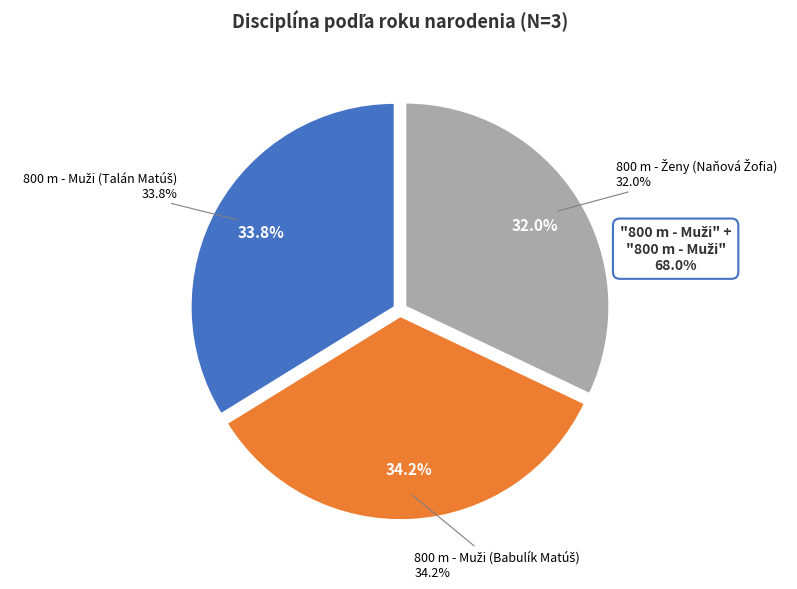

Count the number of slices in the pie.

3